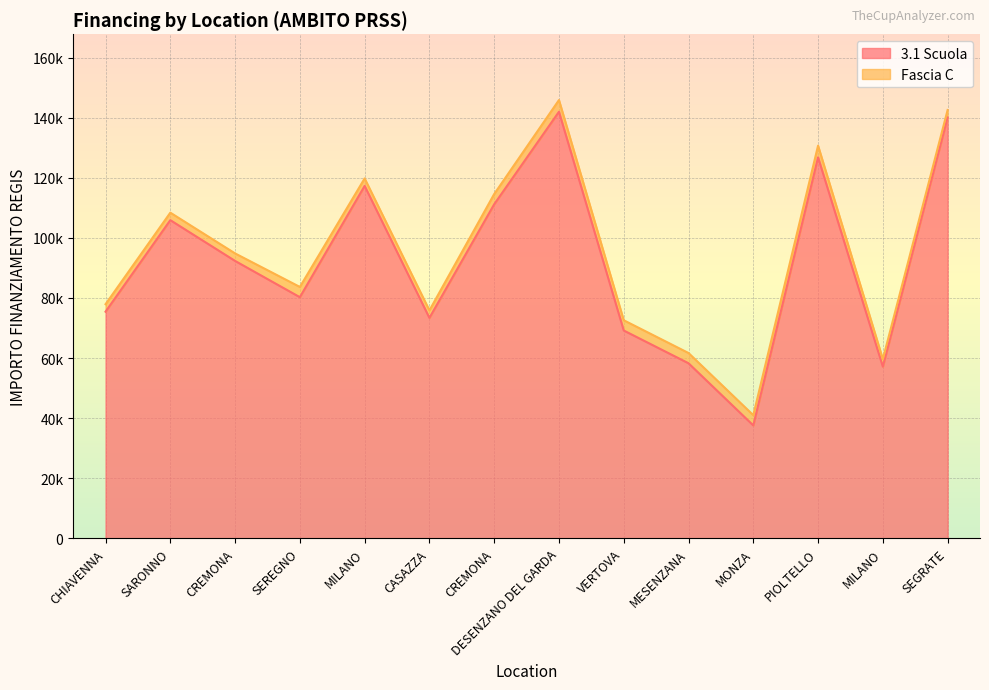

What is the label of the 8th point from the left?

DESENZANO DEL GARDA